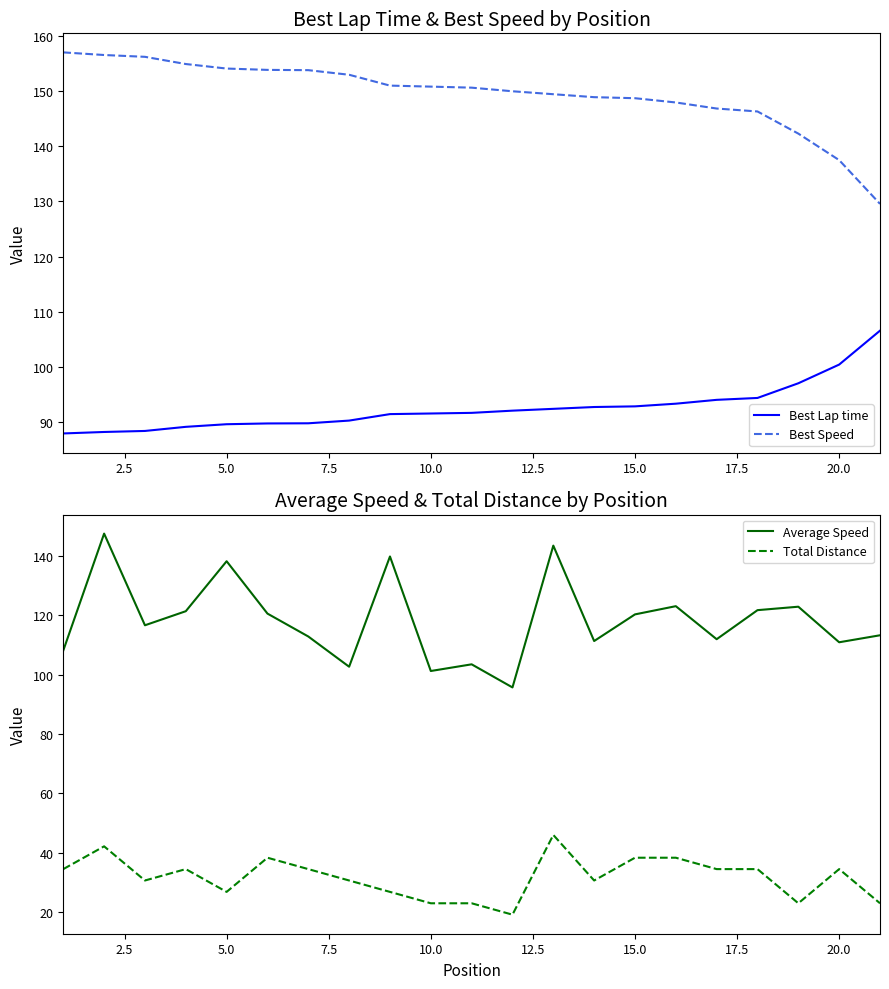

The value of Best Speed at 15.0 is 58.0. True or false?

False